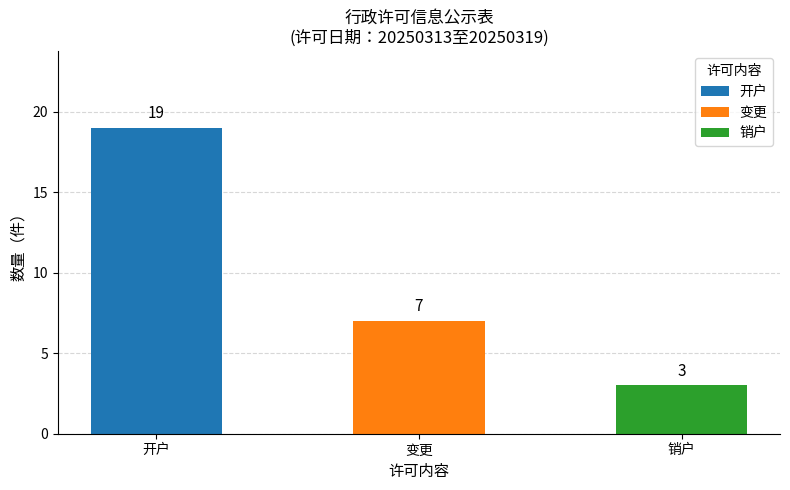

Count the values in the range 3 to 19.

3